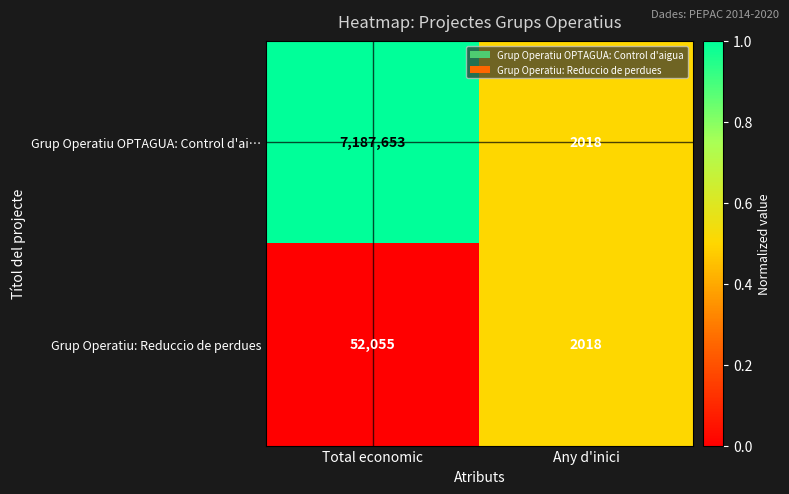

What is the sum of the Grup Operatiu: Reduccio de perdues values at Total economic and Any d'inici?

54073